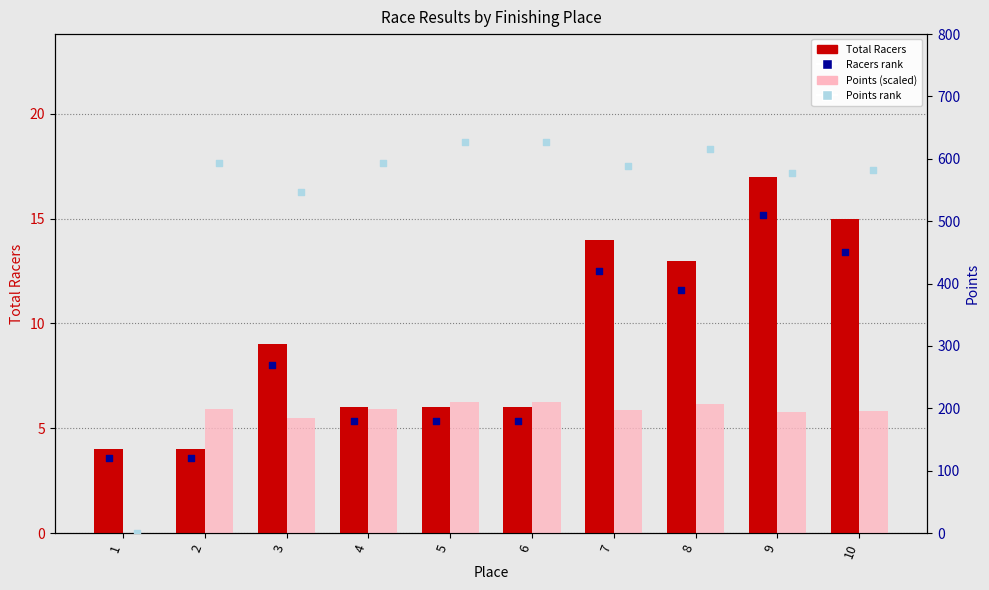

Is the value of Total Racers at 7 greater than the value of Racers rank (proxy) at 3?

No